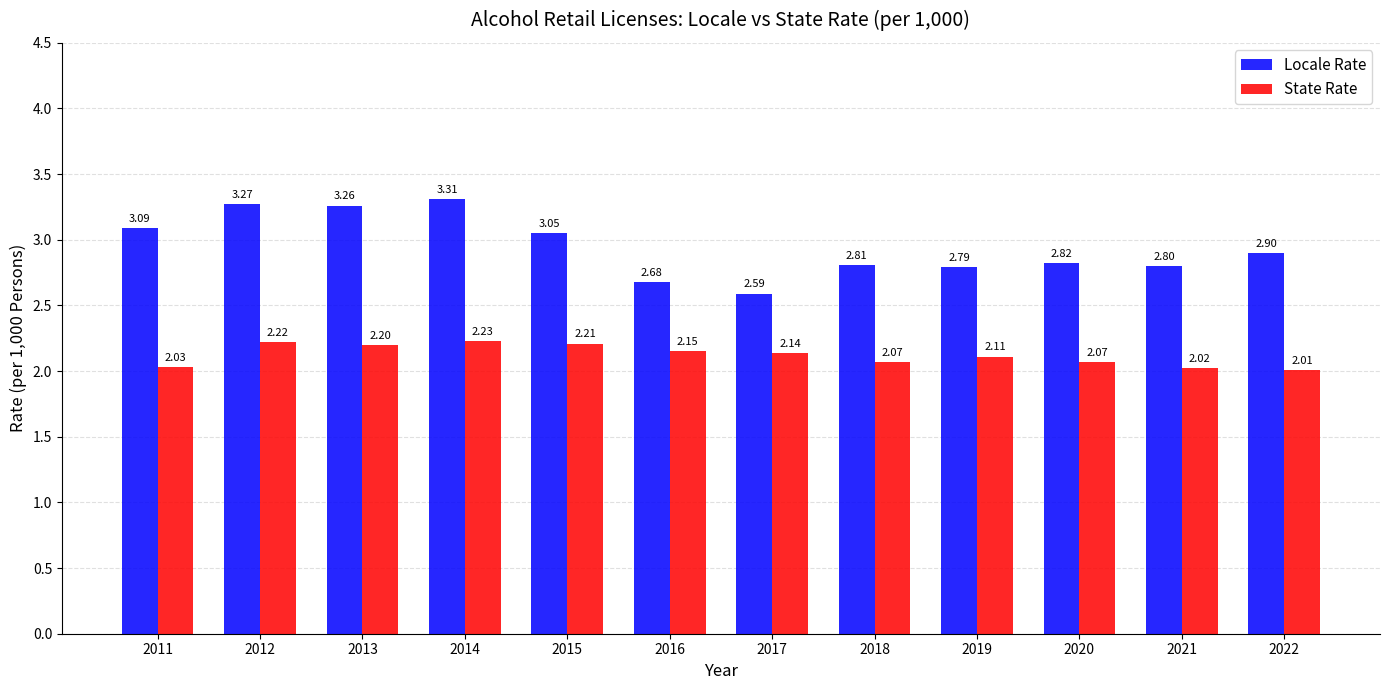

Is the value of Locale Rate at 2011 greater than the value of State Rate at 2021?

Yes